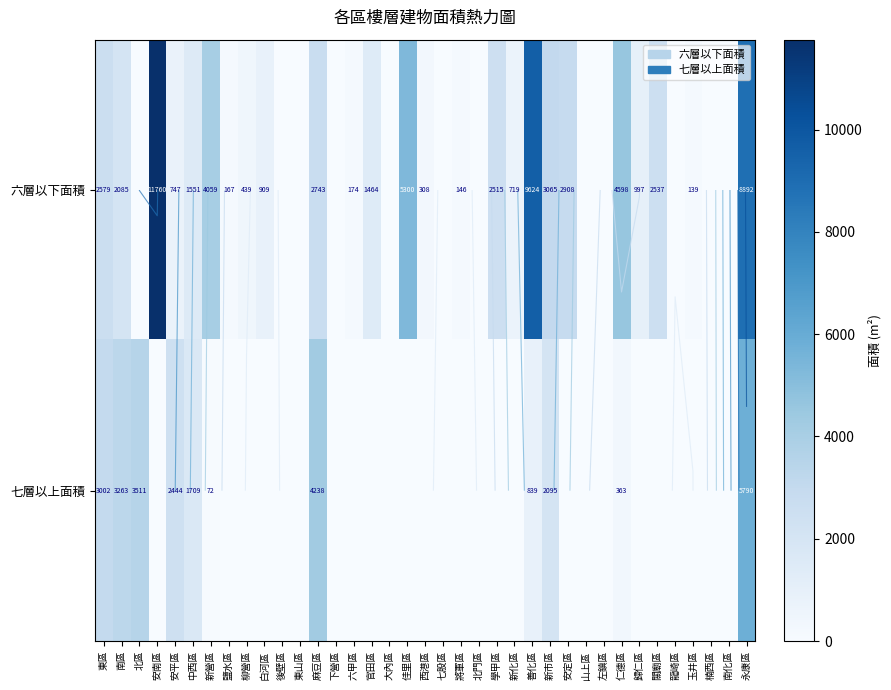

What is the average value of the 六層以下面積 series?

1903.7